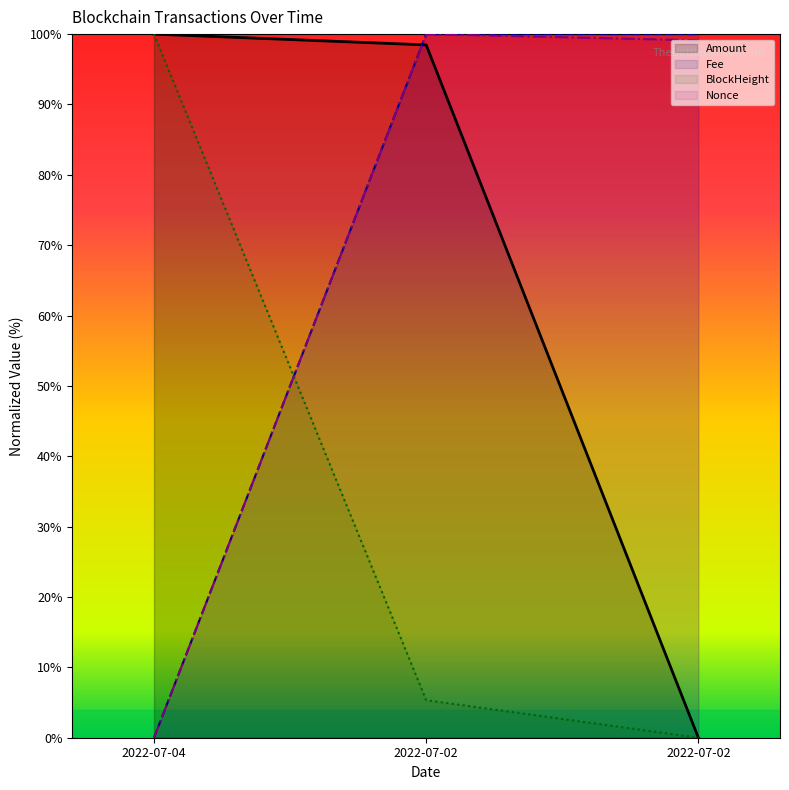

Is the value of Amount at 2022-07-02 greater than the value of Nonce at 2022-07-02?

No